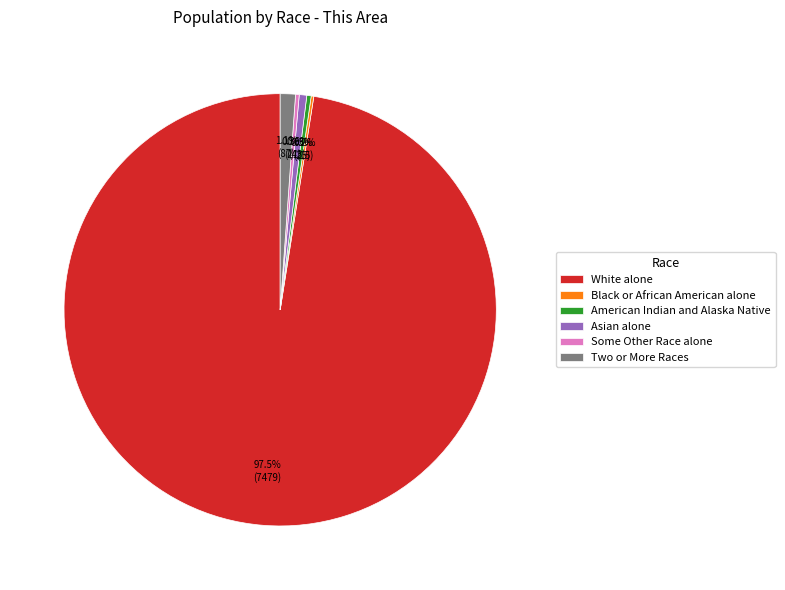

Is it true that Two or More Races is 1% of the pie?

True